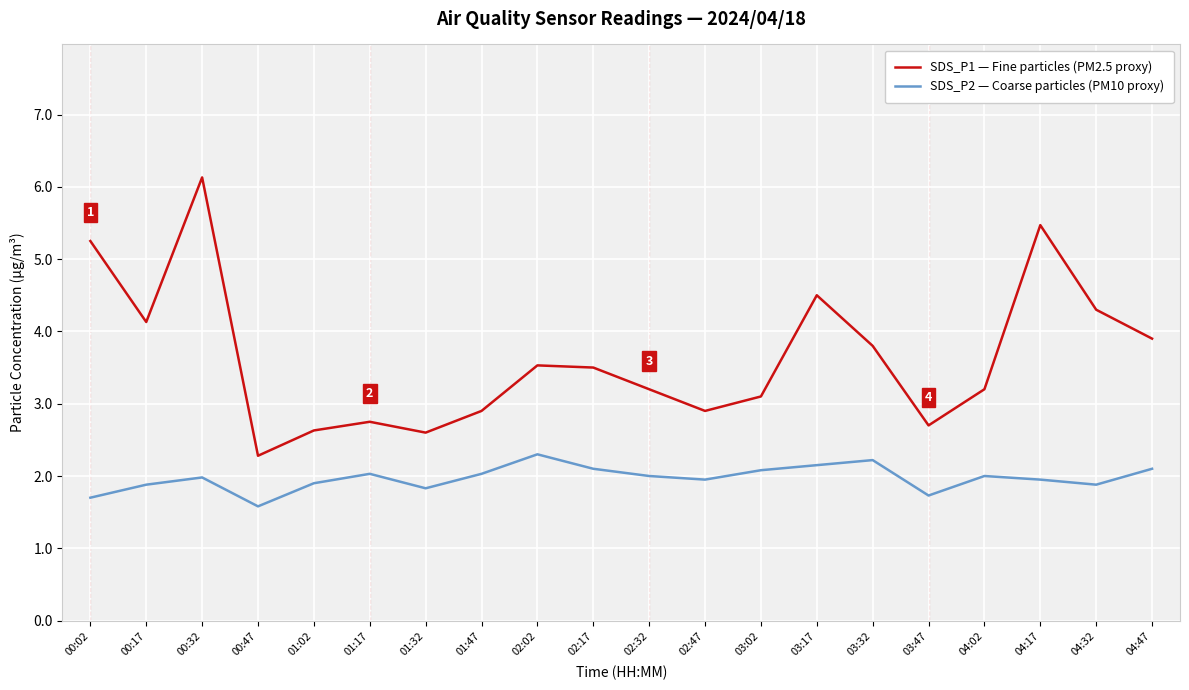

What is the difference between the second highest and minimum values in the SDS_P1 — Fine particles (PM2.5 proxy) series?

3.2